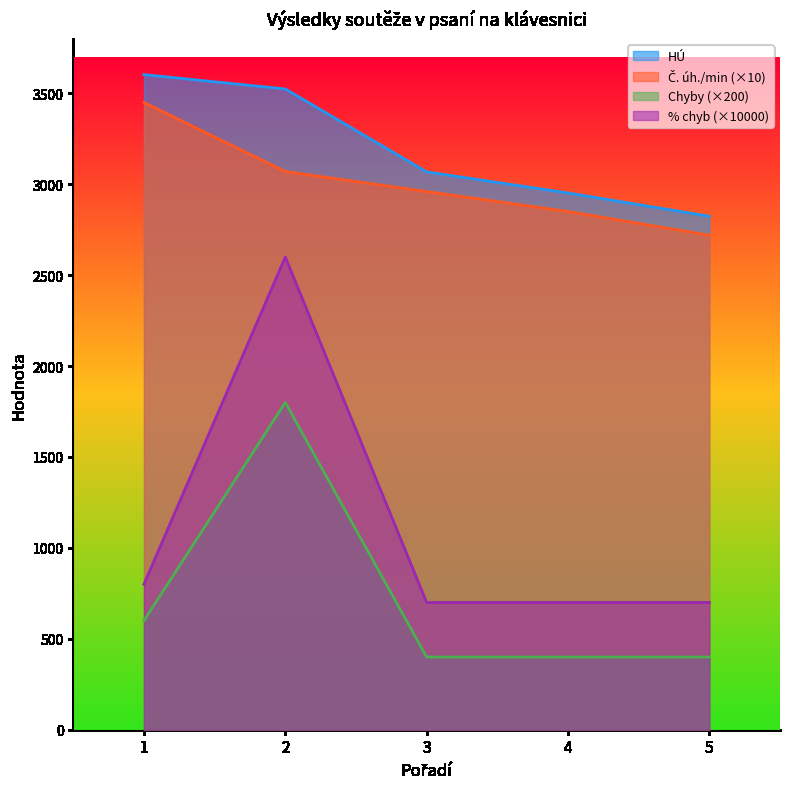

Reading left to right, what are all the values shown in this chart?

HU: 3603.0	3524.0	3068.0	2952.0	2824.0
C. uh./min: 3450.0	3070.0	2960.0	2850.0	2720.0
Chyby: 600.0	1800.0	400.0	400.0	400.0
% chyb: 800.0	2600.0	700.0	700.0	700.0